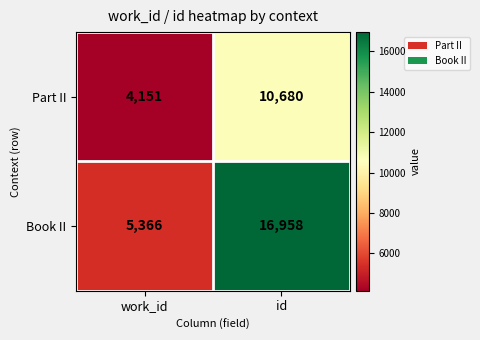

True or false: Book II has a value of 16958 at id.

True